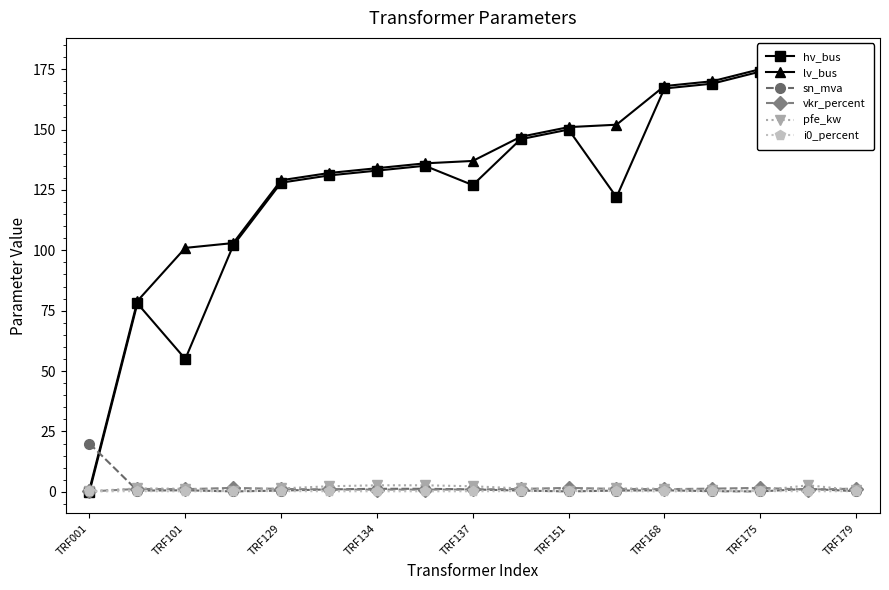

True or false: sn_mva has a value of 0.2 at TRF175.

True